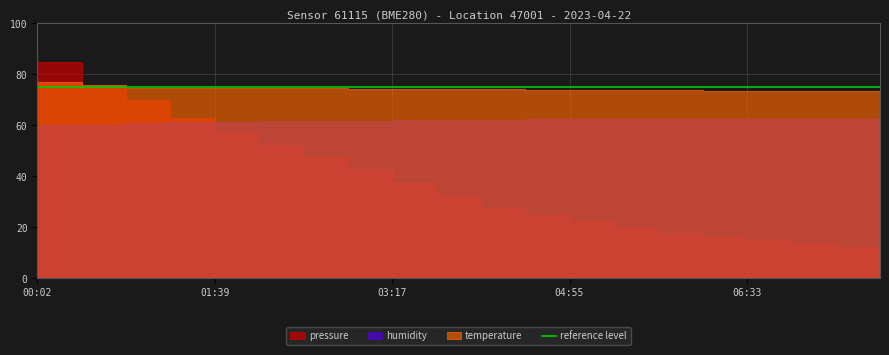

Does the chart have visible grid lines?

Yes